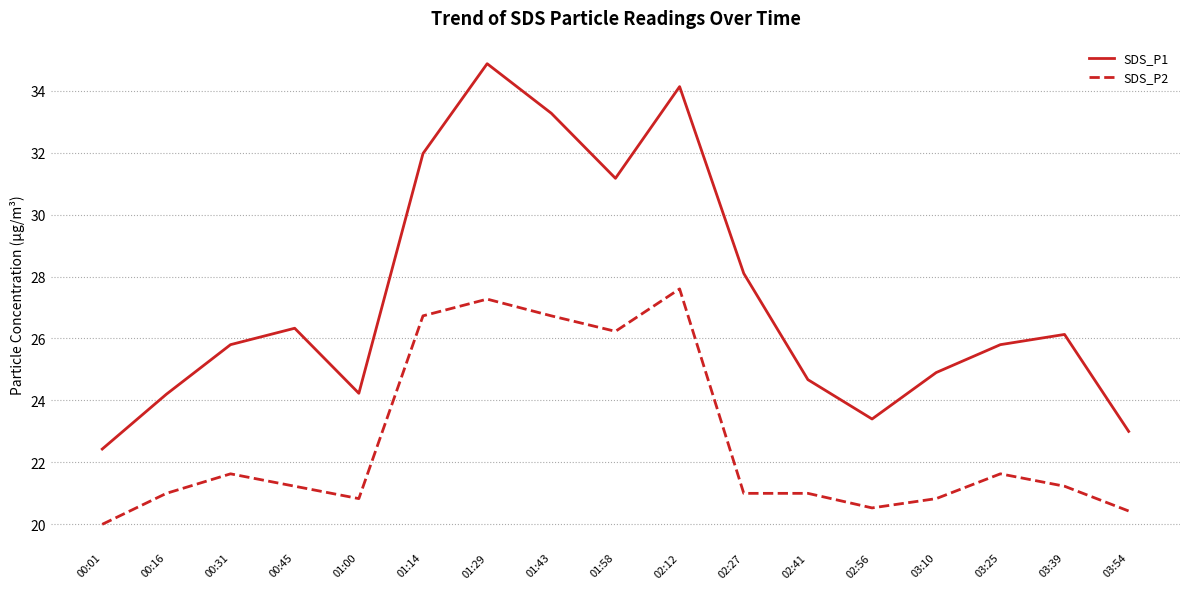

Does the chart have visible grid lines?

Yes